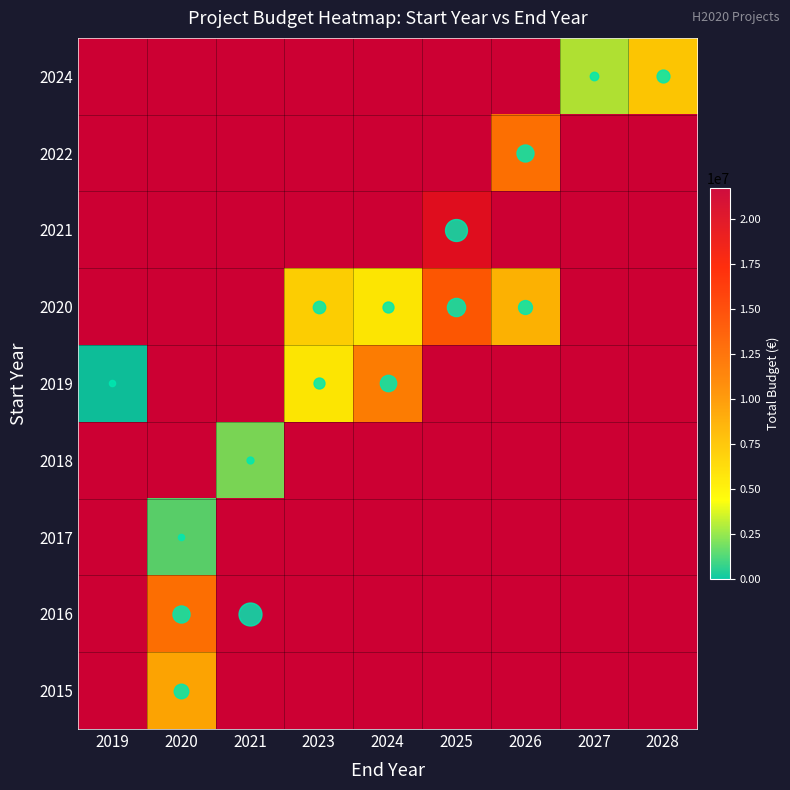

Which series has the widest spread of values?

2019